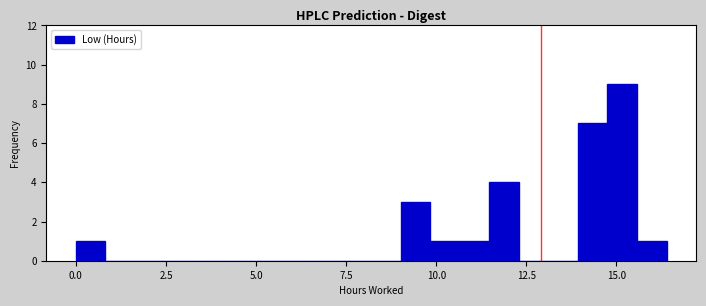

Around what value on the x-axis is the tallest bar? Give the approximate position of its centre, as read against the axis.

15.0